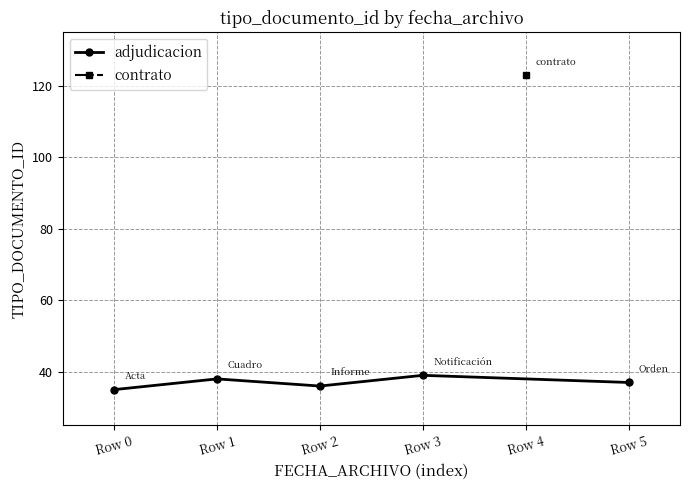

What is the highest value of the adjudicacion series?

39